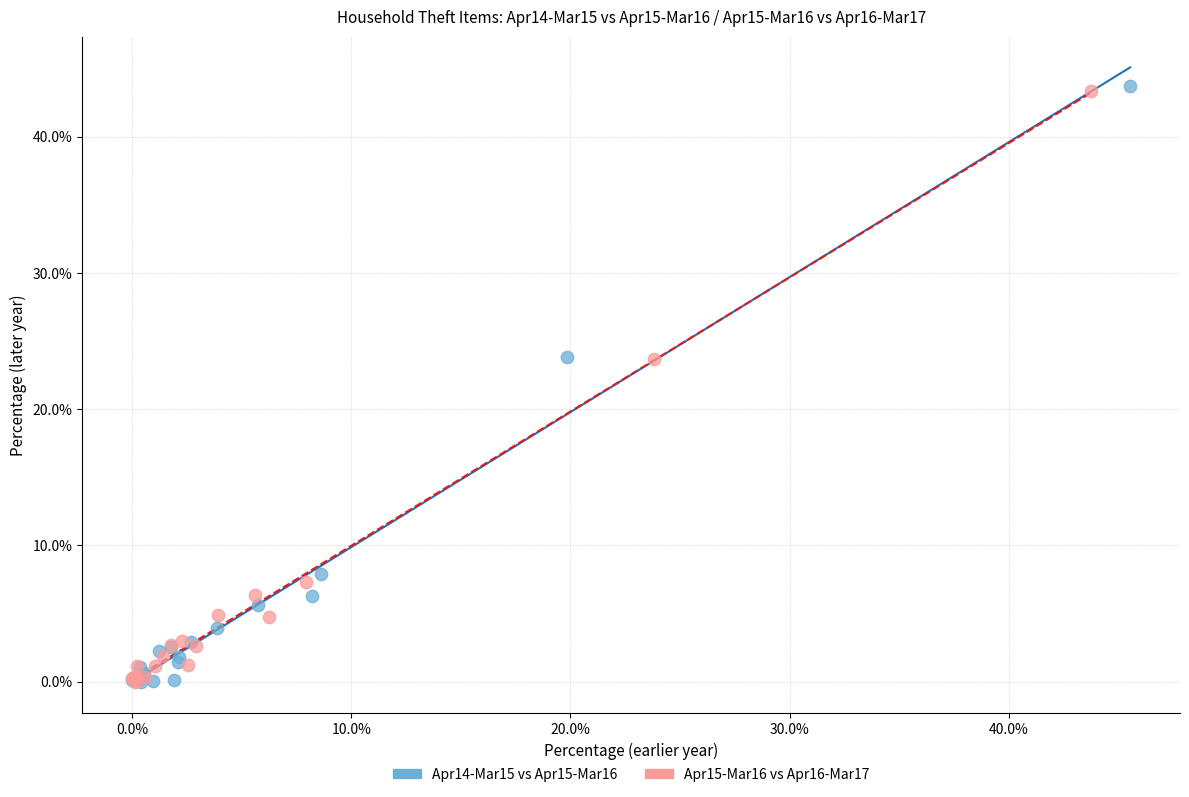

Which series has the largest Y range (max minus min)?

Apr14-Mar15 vs Apr15-Mar16